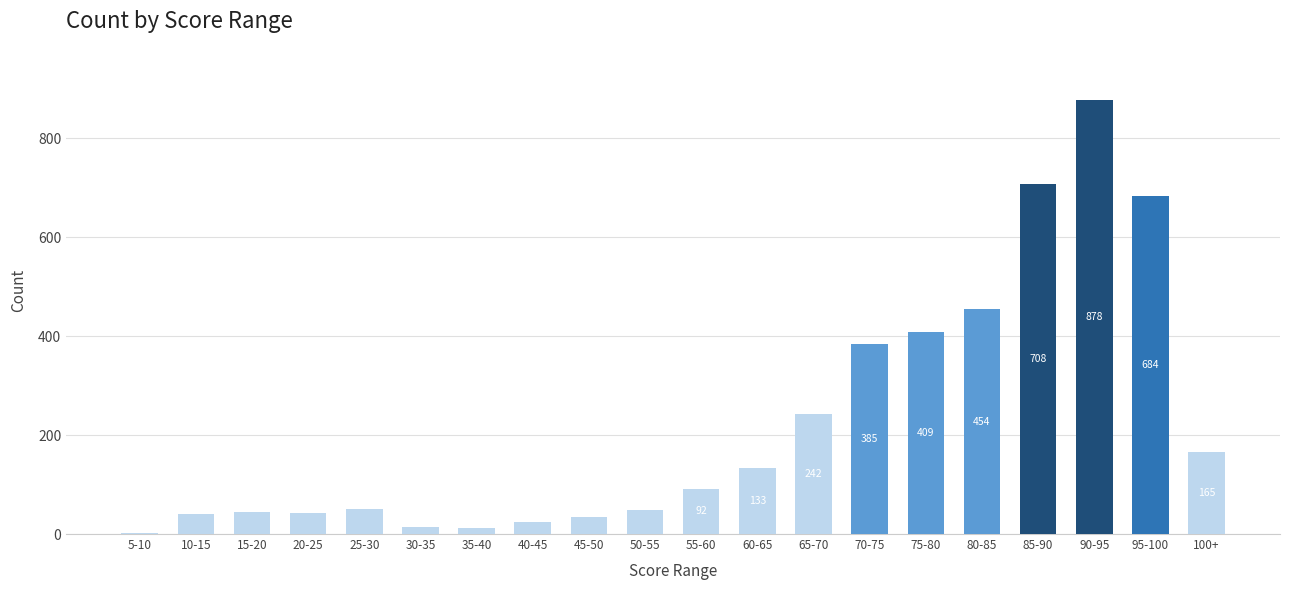

Is it true that the value at 100+ is 165?

True